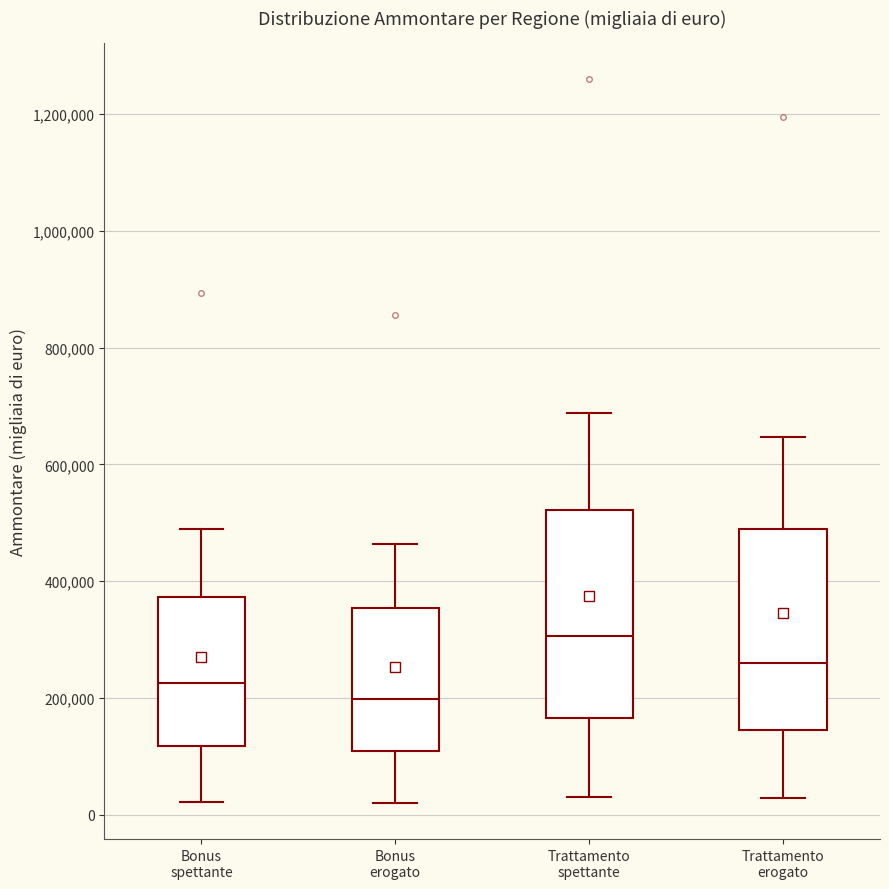

Where is the upper edge of the box for Trattamento spettante on the y-axis? The values are not printed on the chart, so give them approximately, as read against the axis.

520000